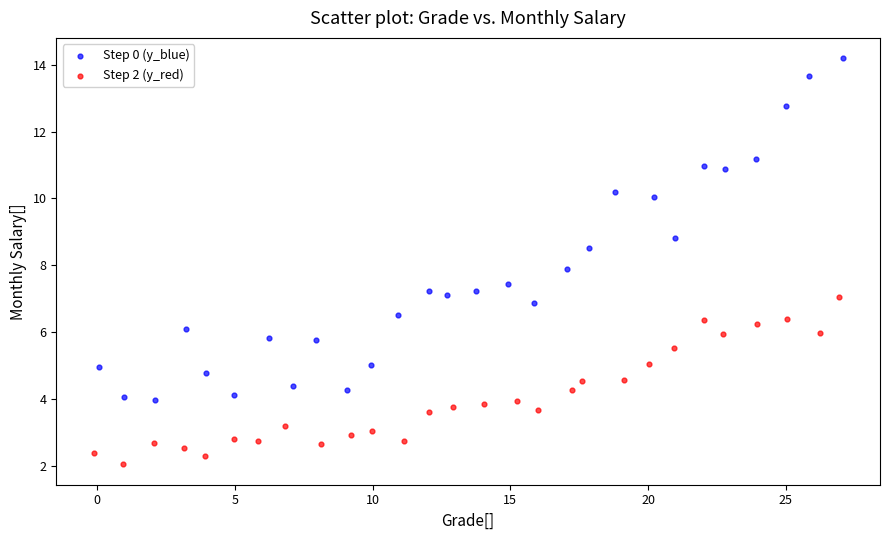

Which series reaches the minimum Y coordinate?

Step 2 (y_red)